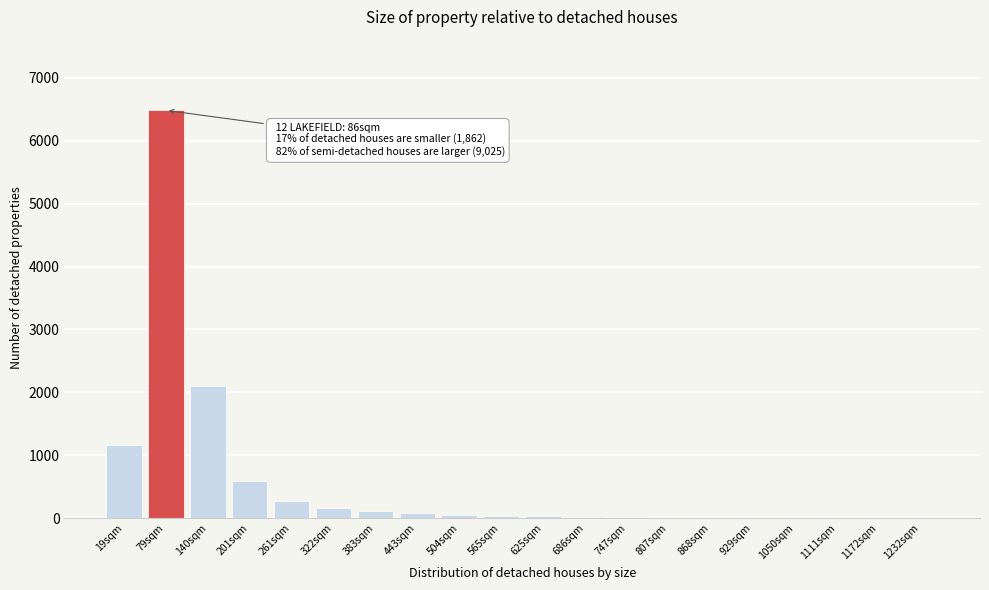

What is the sum of all values?

11187